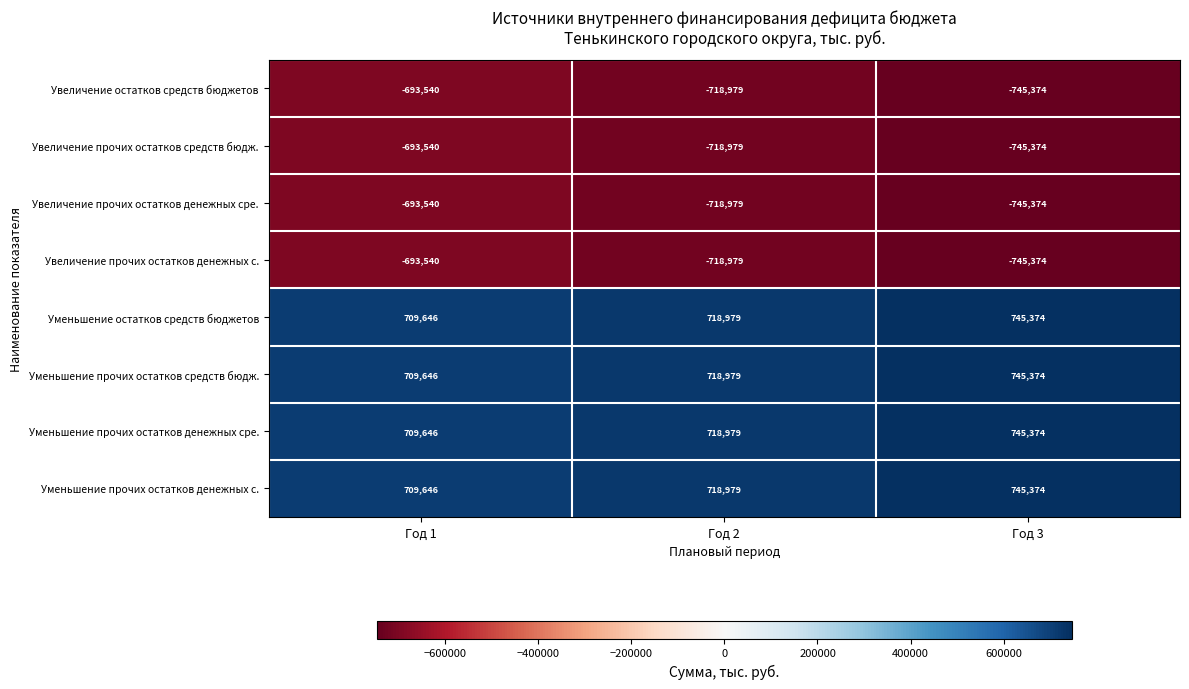

Which category has the highest value across all series?

Год 3